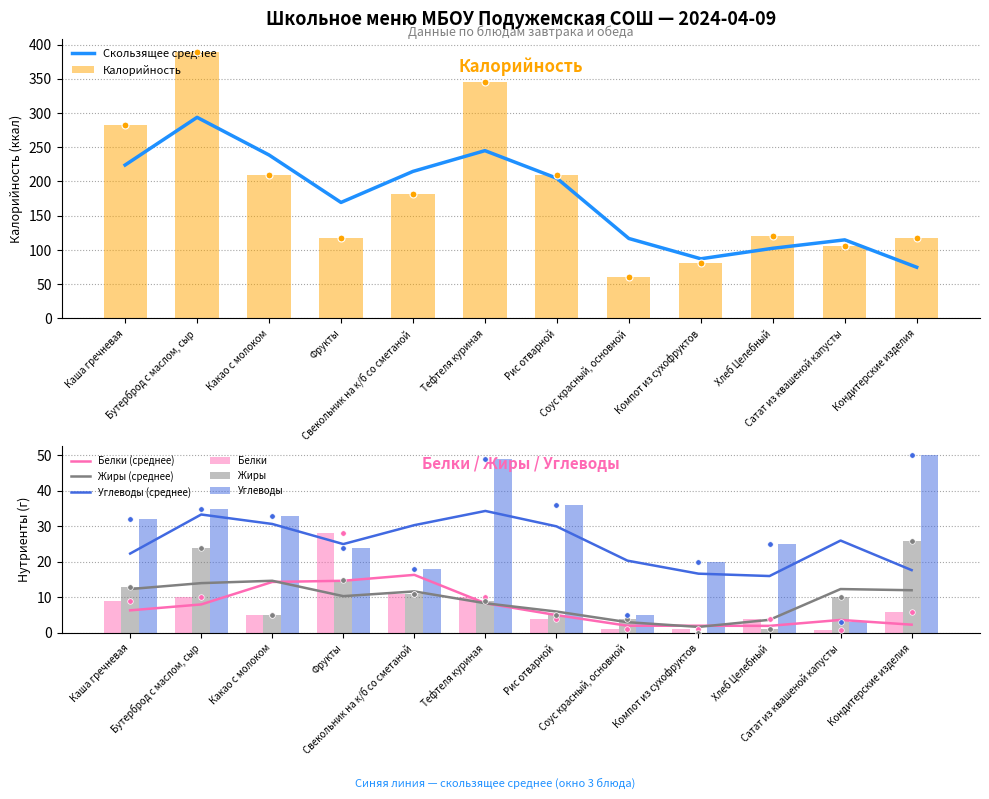

Which has a higher value, Какао с молоком or Рис отварной?

Какао с молоком